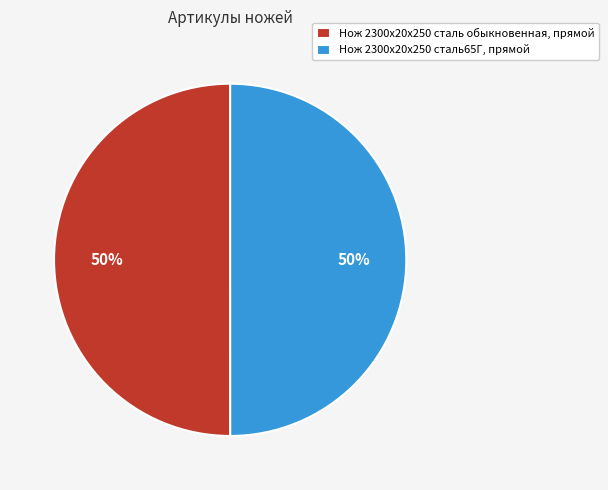

Is it true that Нож 2300х20х250 сталь обыкновенная, прямой is 50% of the pie?

True